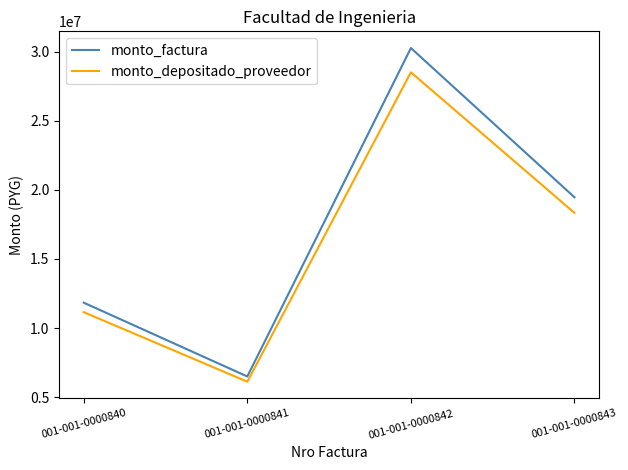

Rank the series by their maximum value, from lowest to highest.

monto_depositado_proveedor, monto_factura